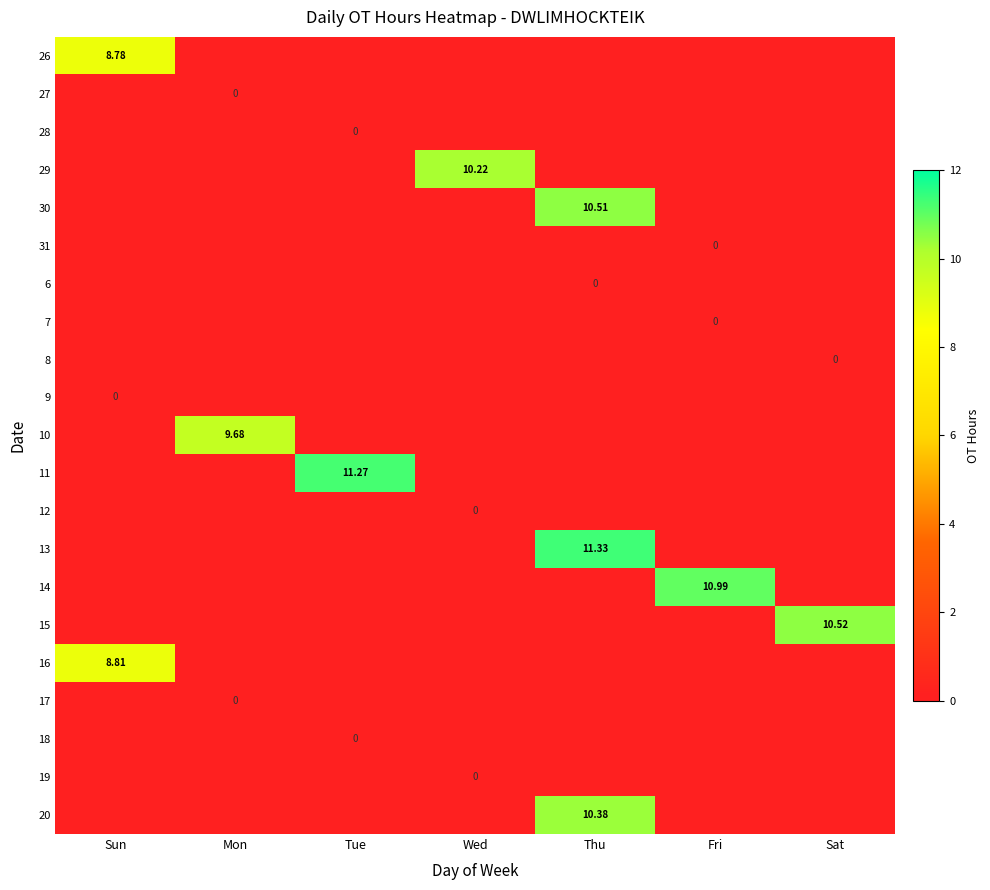

Rank the series at Mon from highest to lowest value.

10, 26, 27, 28, 29, 30, 31, 6, 7, 8, 9, 11, 12, 13, 14, 15, 16, 17, 18, 19, 20